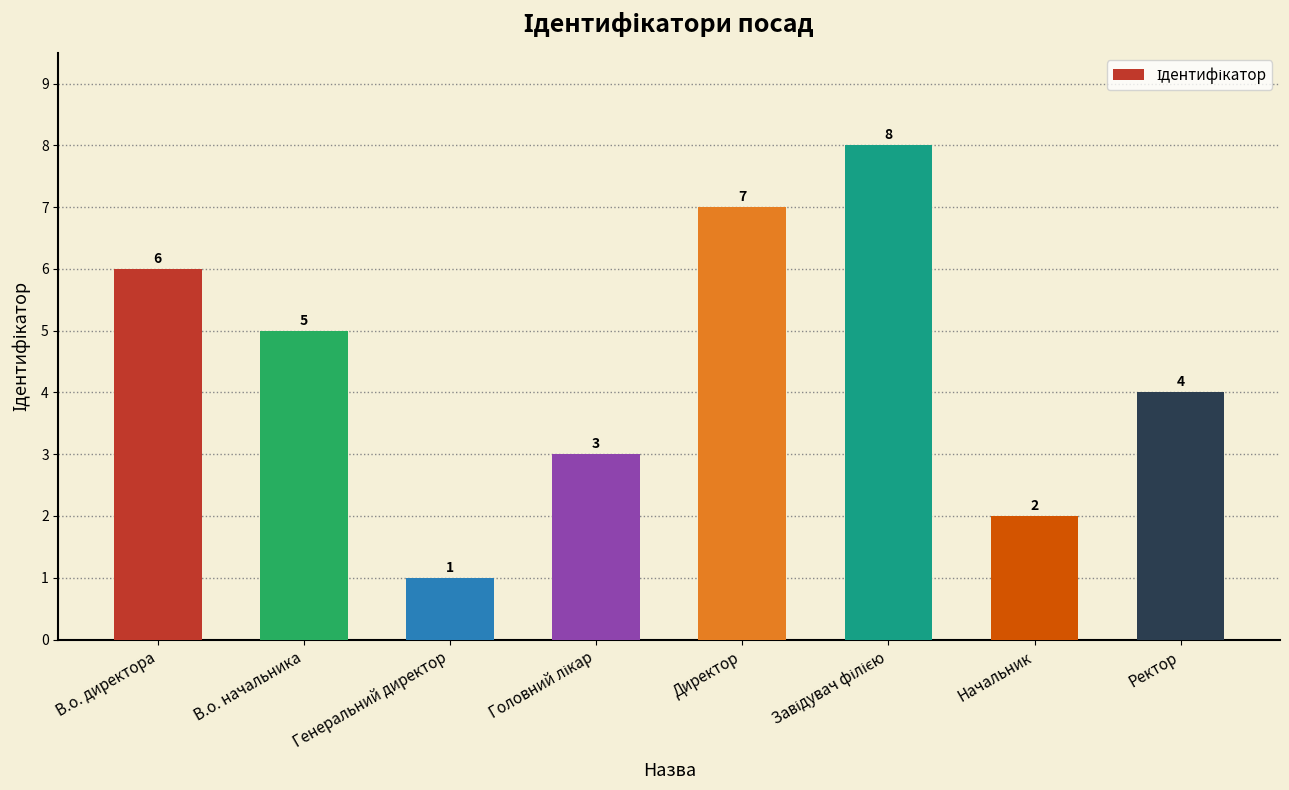

What is the value of the 2nd bar from the left?

5